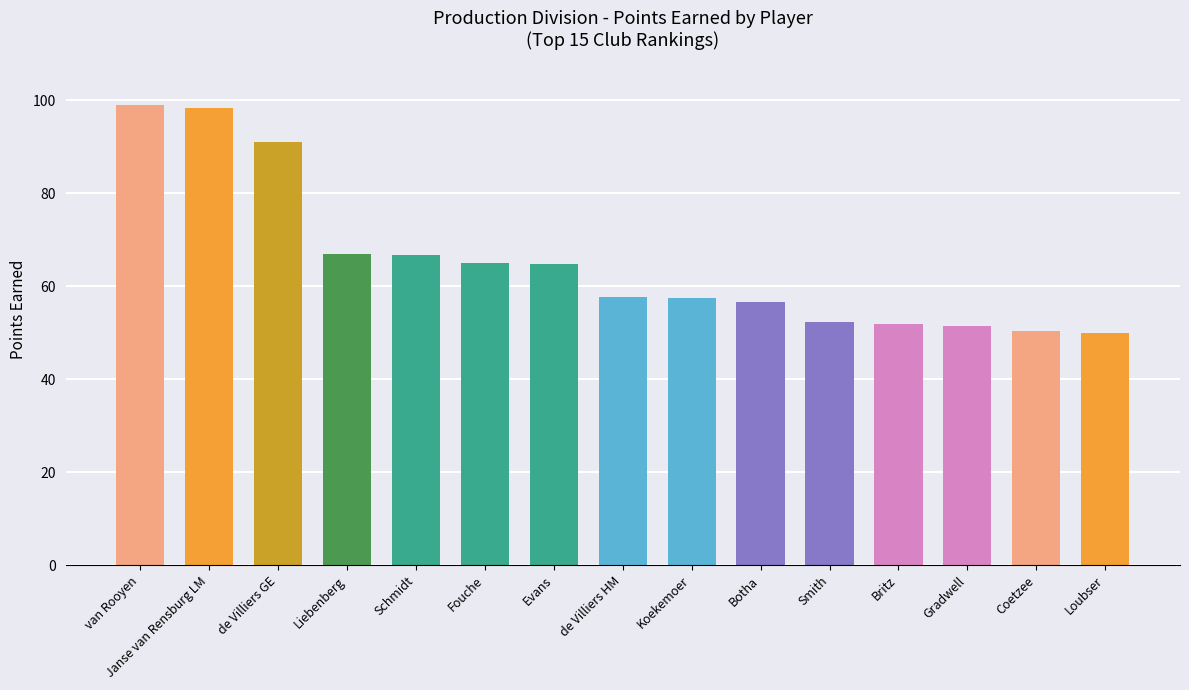

What is the change in value from Botha to Britz?

-4.7